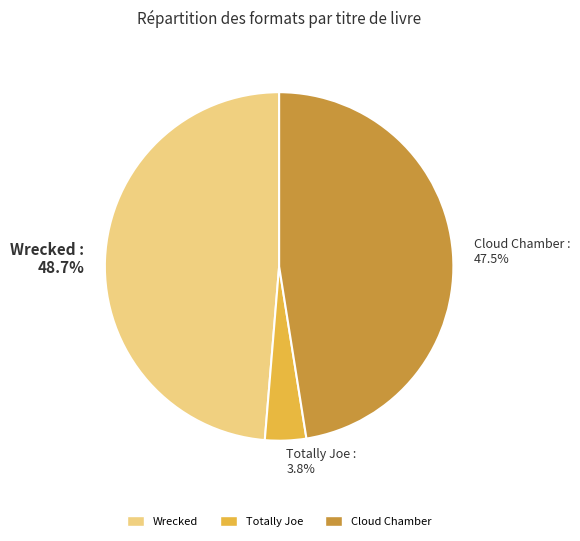

Is it true that Wrecked is 49% of the pie?

True